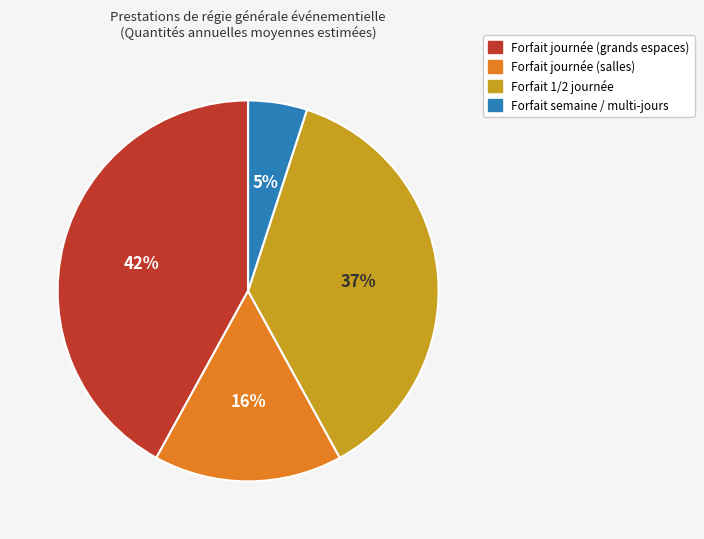

Is there any slice that represents more than half of the pie?

No